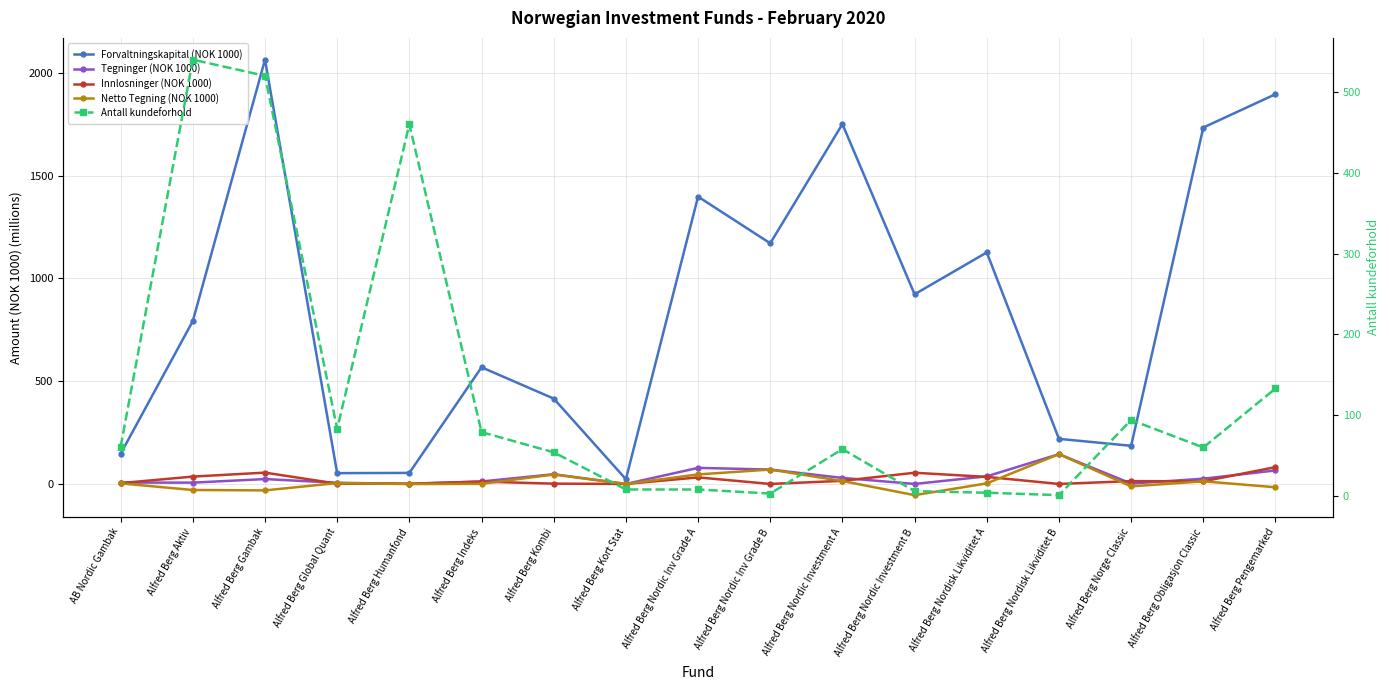

How many interior local peaks does the Forvaltningskapital (NOK 1000) series have?

5